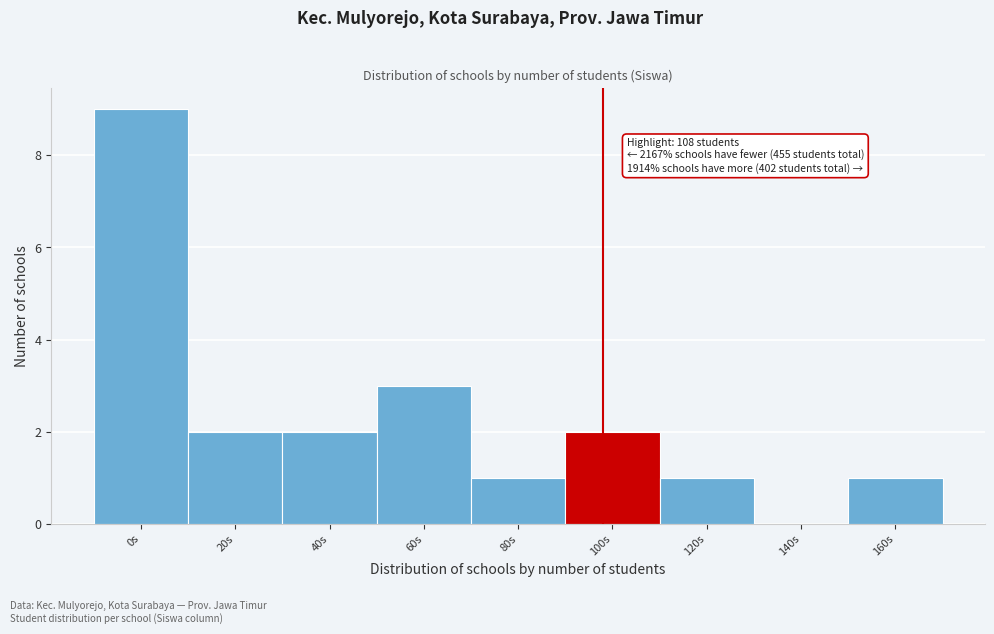

Reading left to right, transcribe all the data shown in this chart.

0s=9	20s=2	40s=2	60s=3	80s=1	100s=2	120s=1	140s=0	160s=1